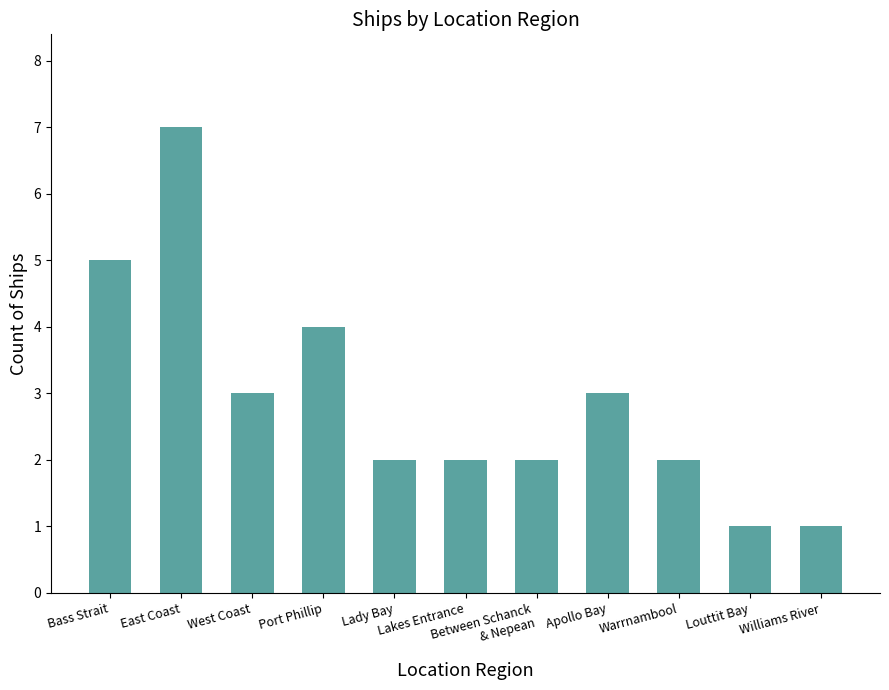

What is the label of the 8th bar from the left?

Apollo Bay